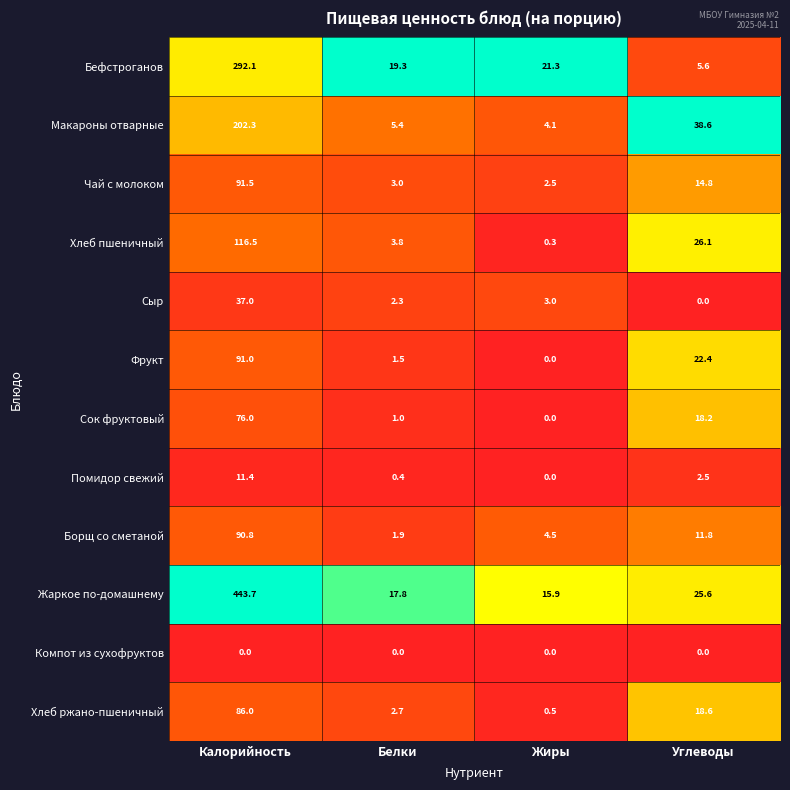

At which label does Бефстроганов first exceed 21?

Калорийность